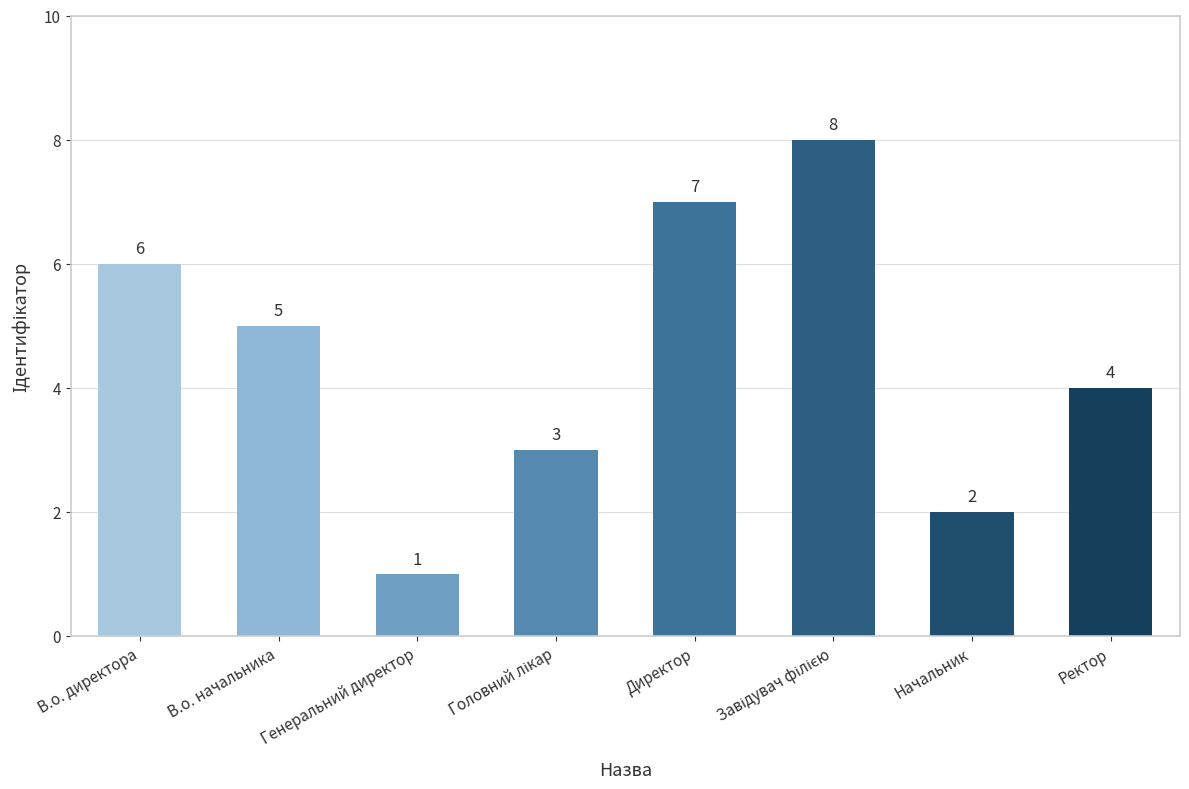

What is the sum of all values?

36